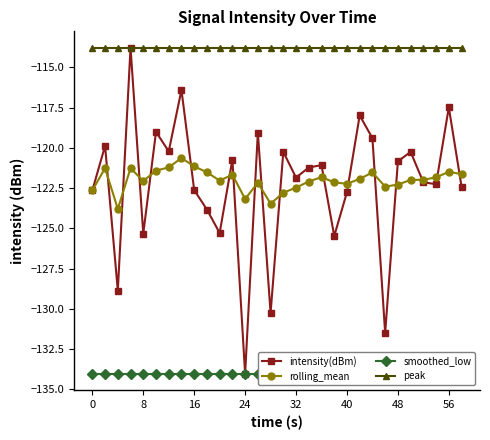

How many lines are shown in the chart?

4